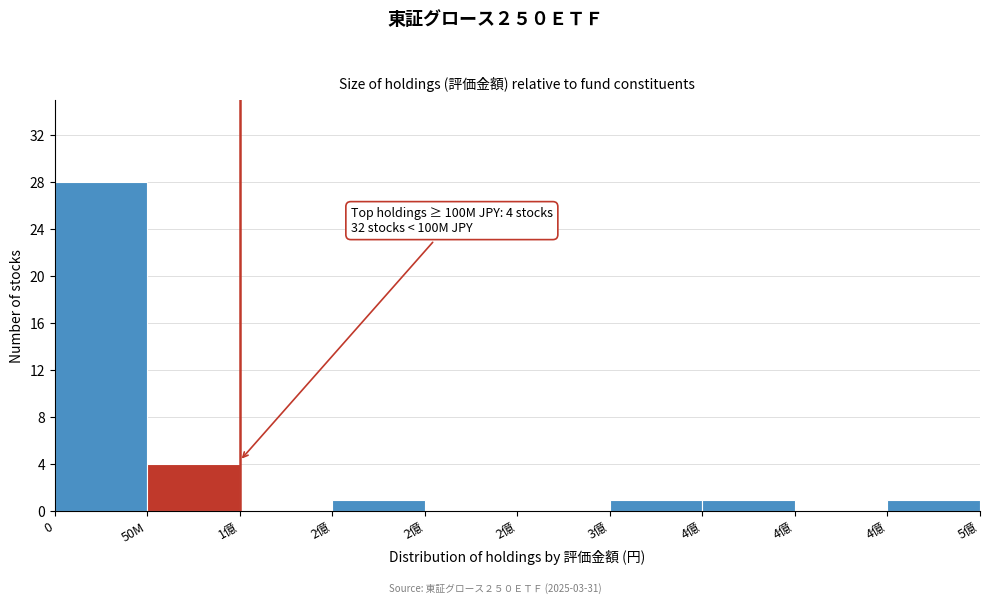

How many distinct data groups are displayed?

1